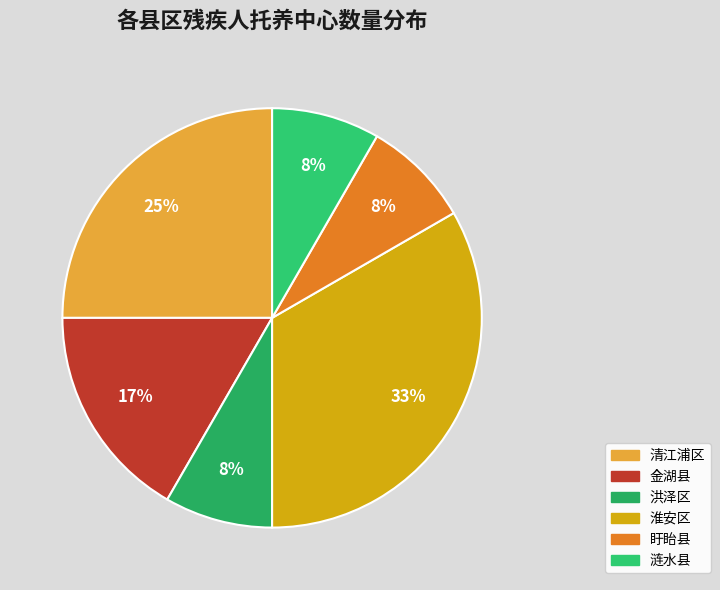

Is 淮安区 the majority of the pie?

No